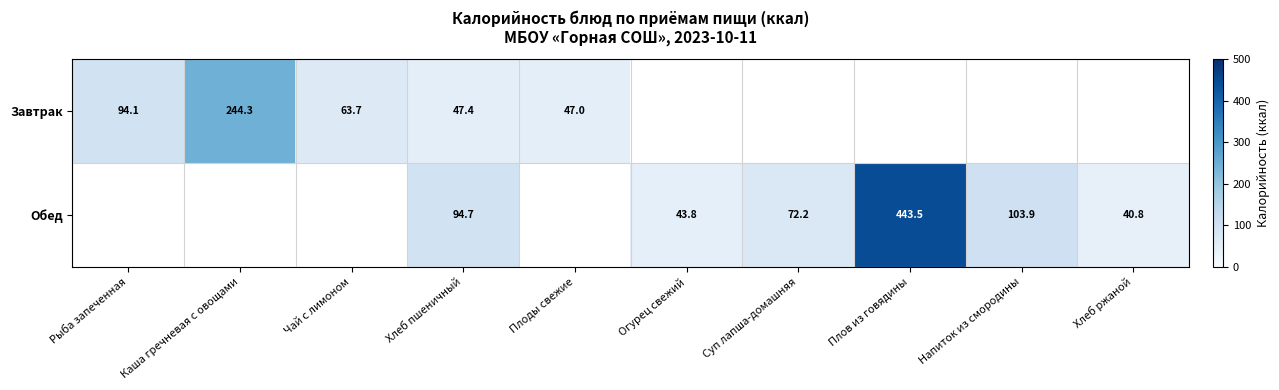

What is the lowest value of the row_0 series?

47.0